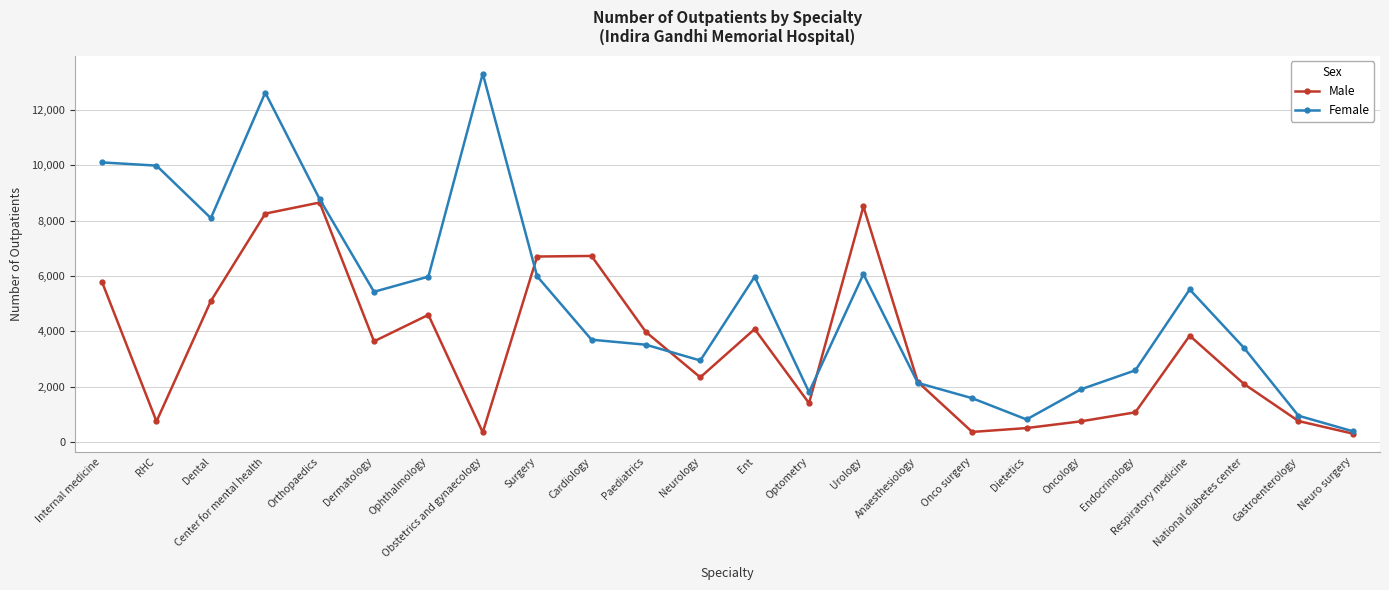

What is the smallest value displayed?

301